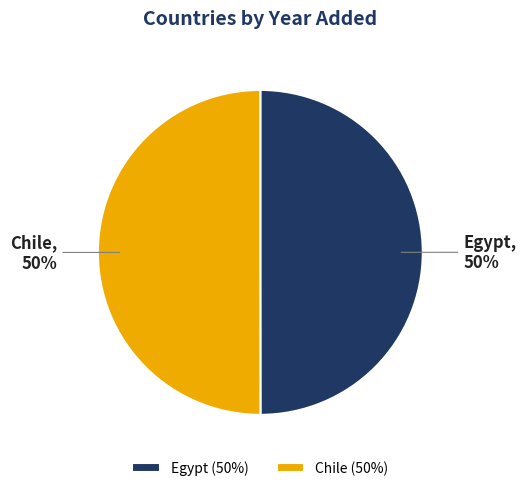

Do Egypt and Chile together represent more than half of the pie?

Yes